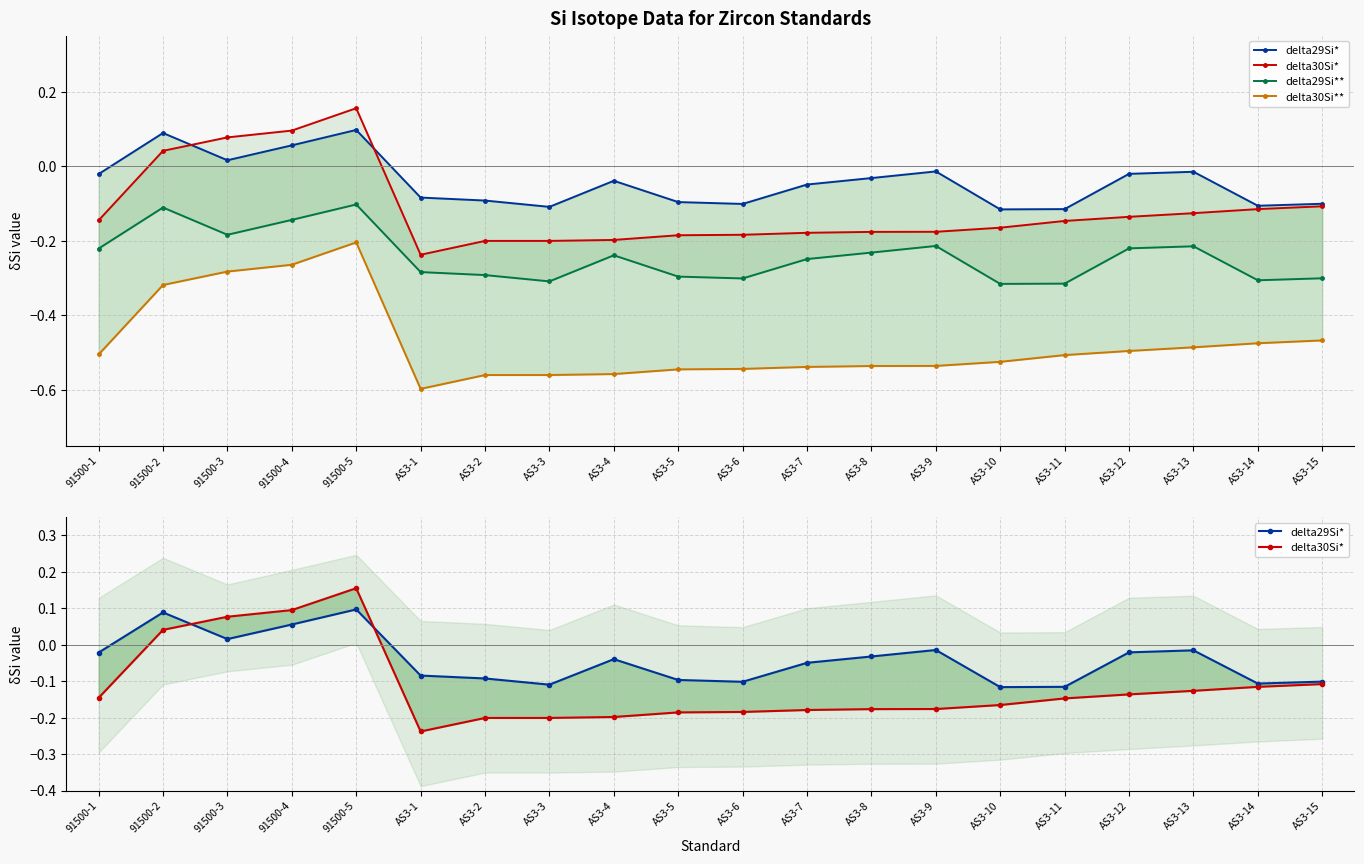

Is it true that delta30Si** equals -0.5 at AS3-14?

True